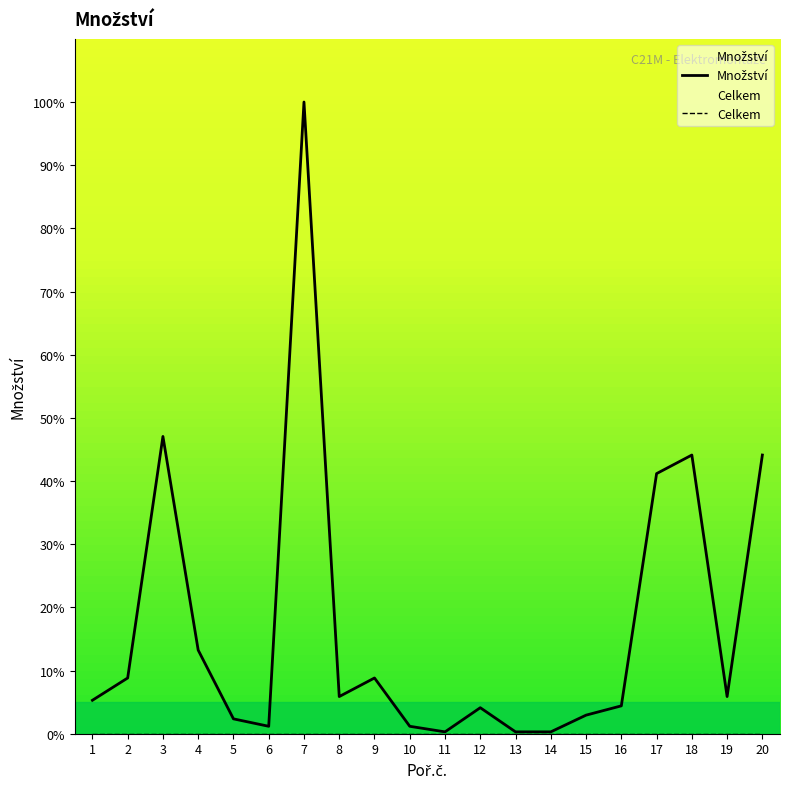

True or false: Množství has more than 2 interior local peaks.

True